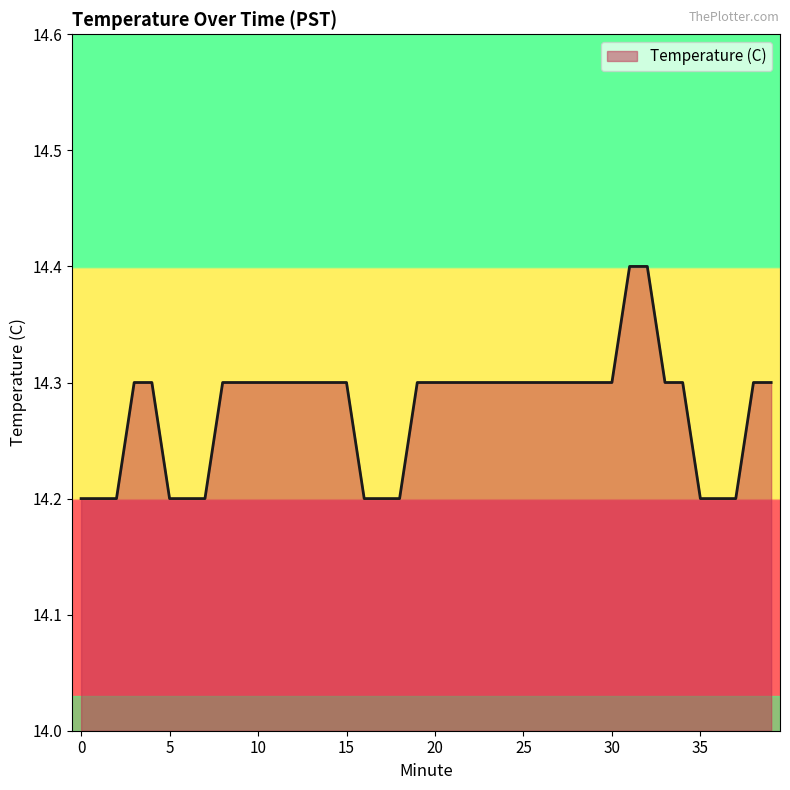

What is the minimum value shown in the chart?

14.2